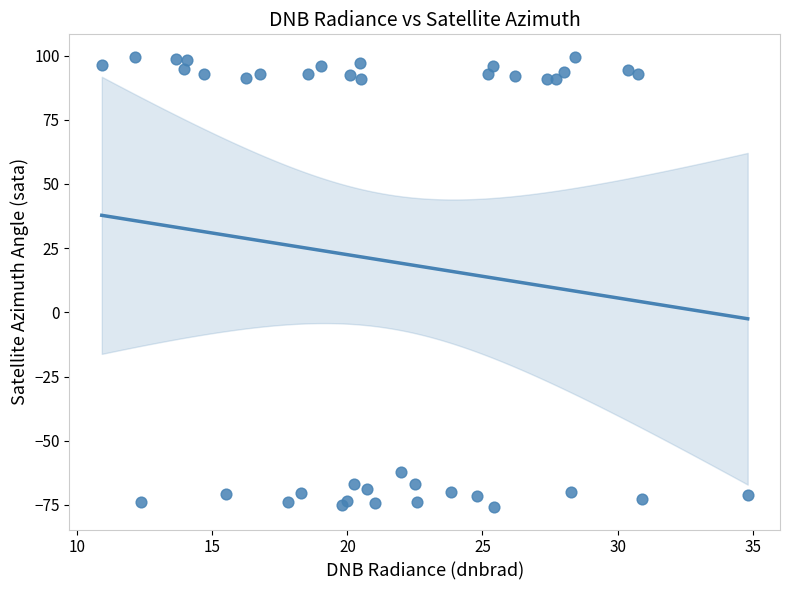

What Y value in the scatter plot is closest to 11?

-62.2